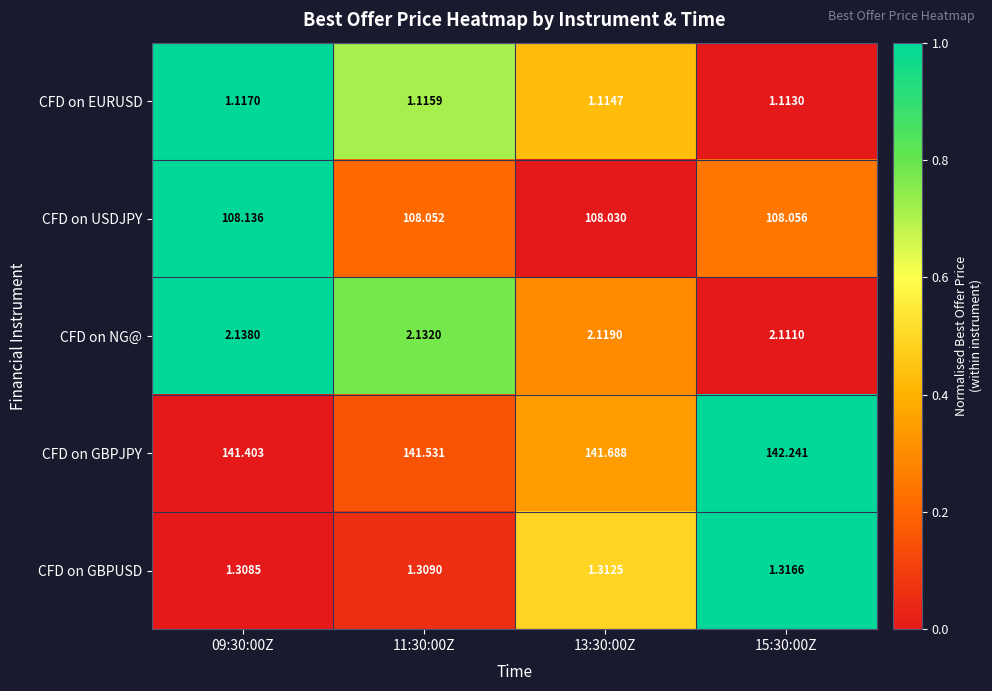

Is the value of CFD on NG@ at 11:30:00Z greater than the value of CFD on GBPUSD at 15:30:00Z?

Yes